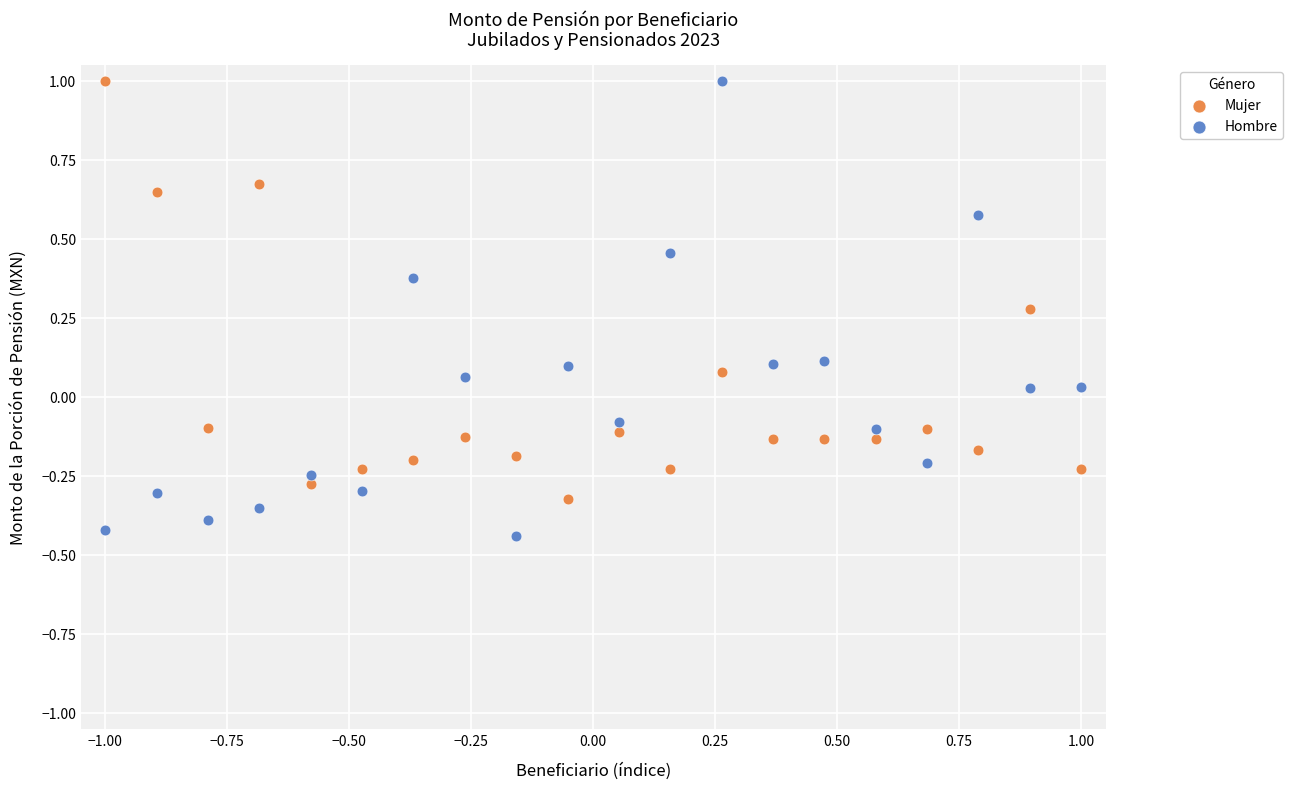

Across all data points, what is the range of Y values (max minus min)?

1.4